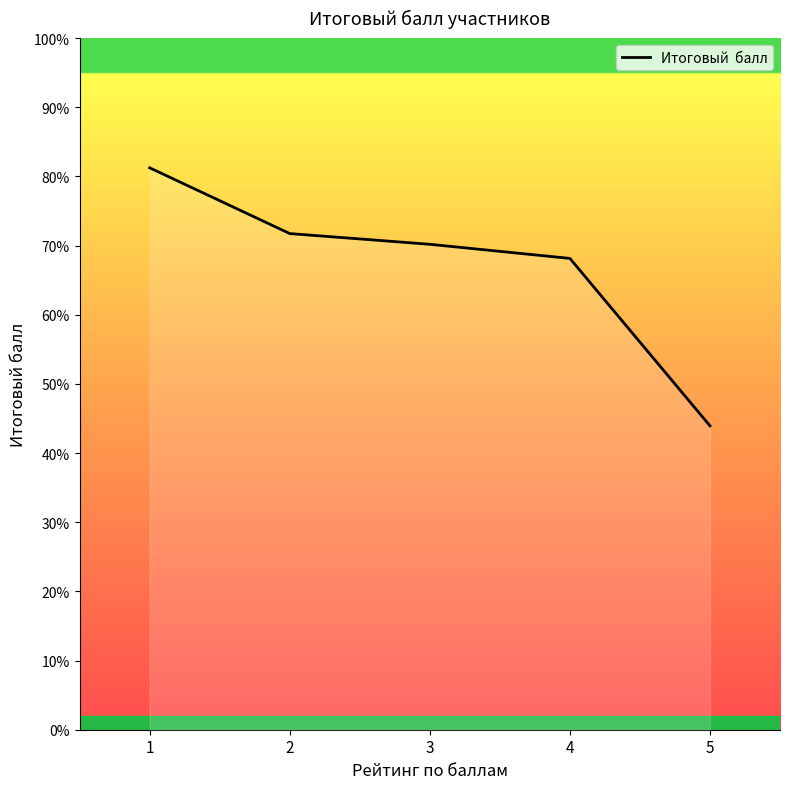

What is the ratio of the value at 5 to the value at 4?

0.6